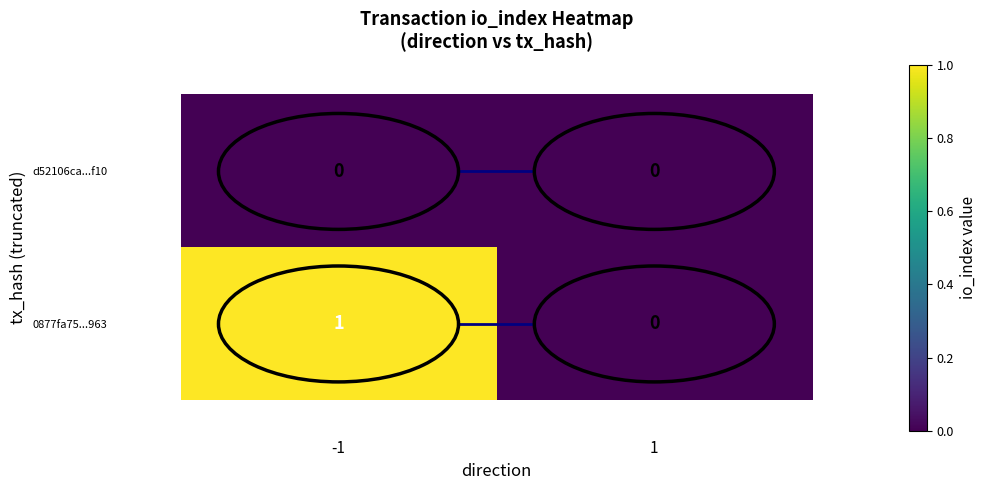

The d52106ca...f10 series shows 0 at -1. True or false?

True